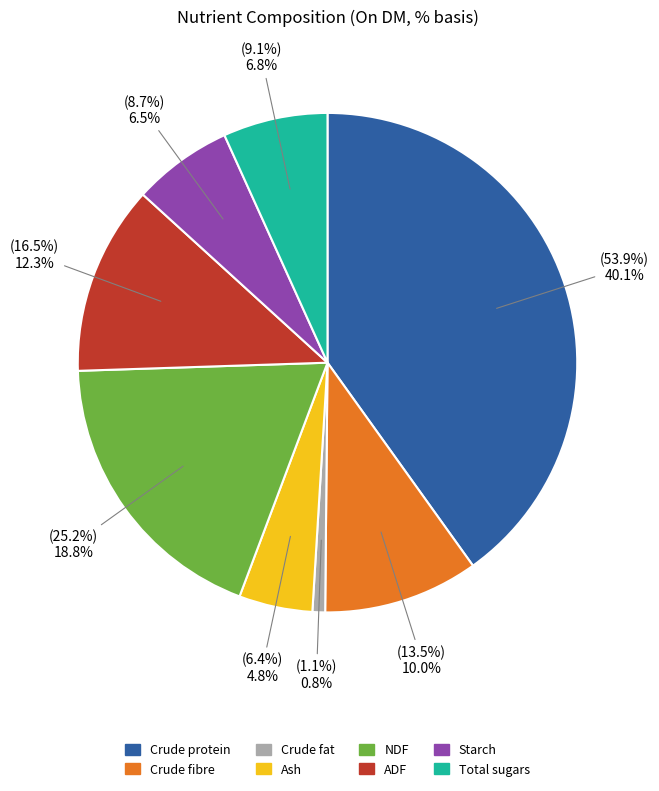

To the nearest percent, what portion does % represent?

40%